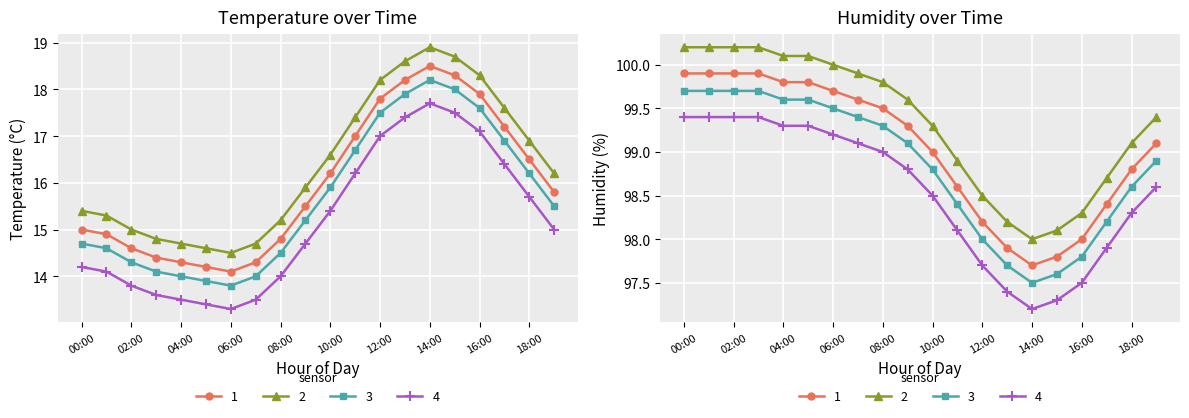

What position from the right is 14:00?

6